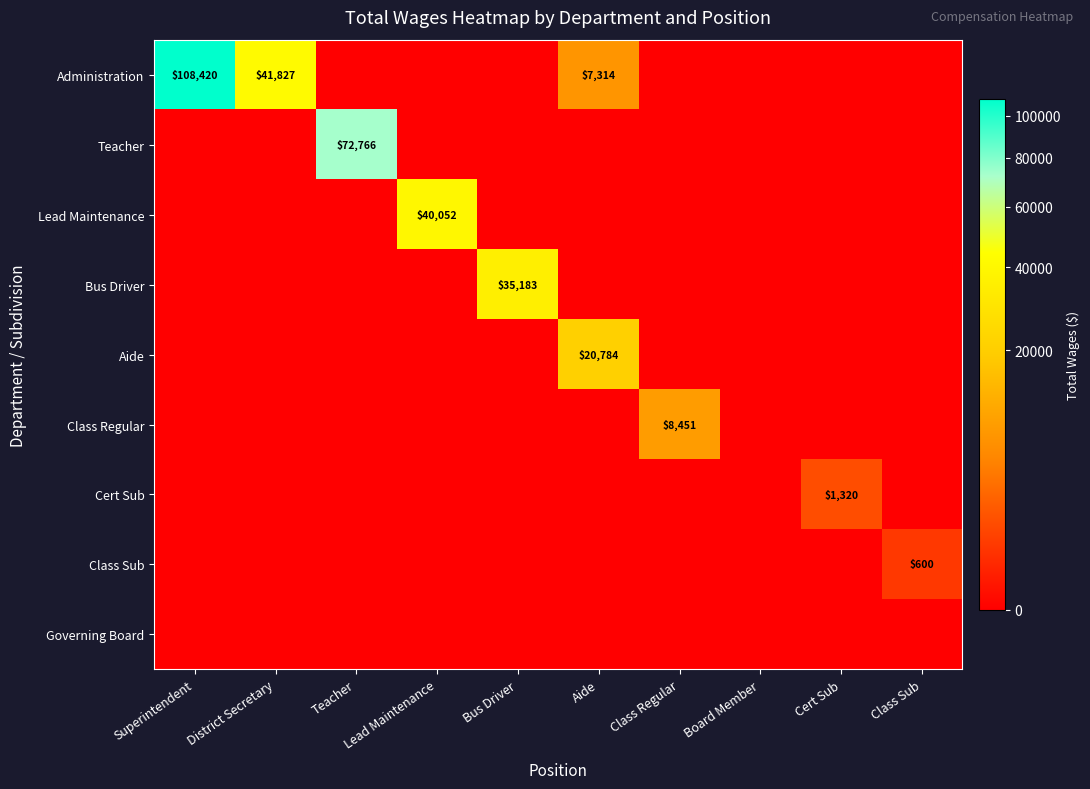

The Class Regular series shows 8451 at Class Regular. True or false?

True